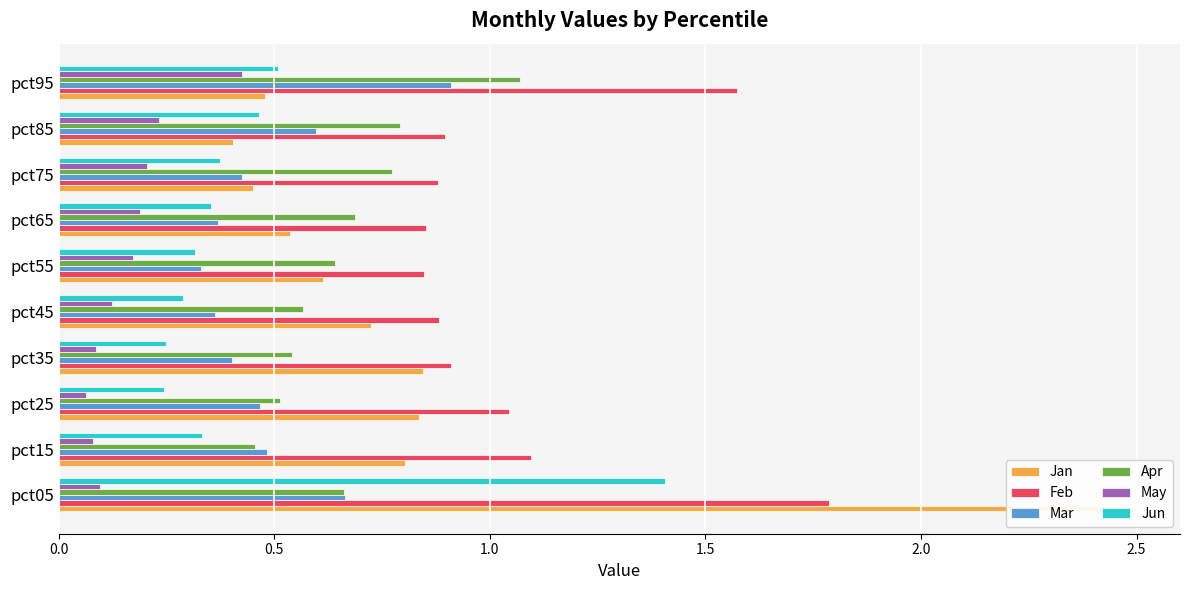

What is the spread (max minus min) of values at pct65?

0.7